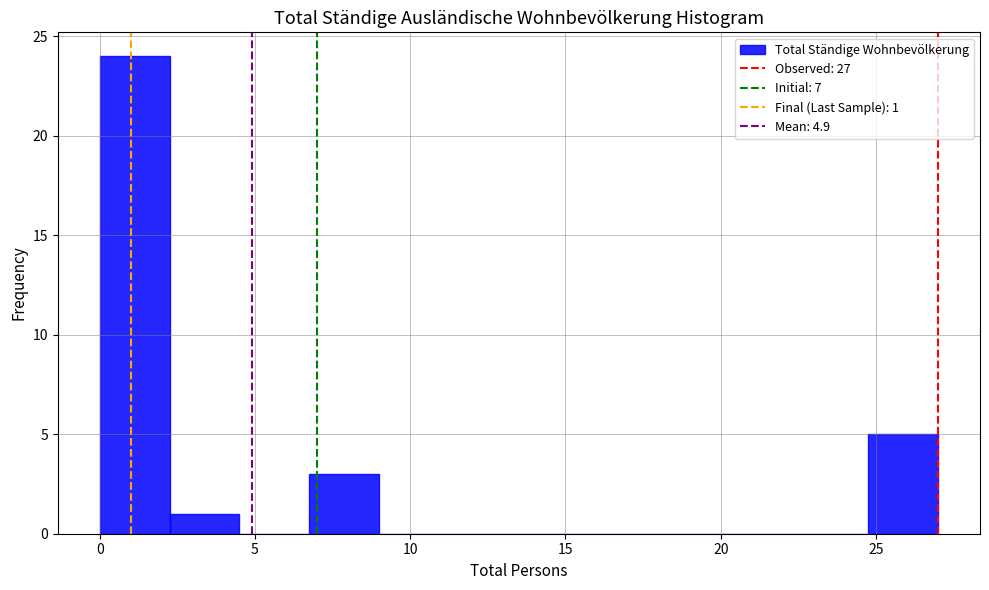

Over which range of the x-axis is the bar tallest?

0.00 to 2.25